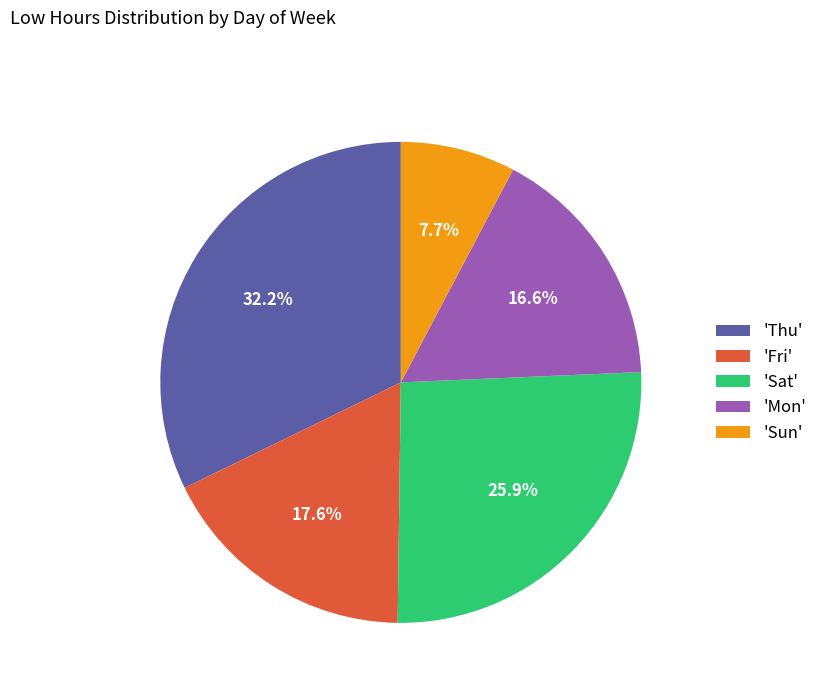

Between 'Fri' and 'Sun', which is larger?

'Fri'